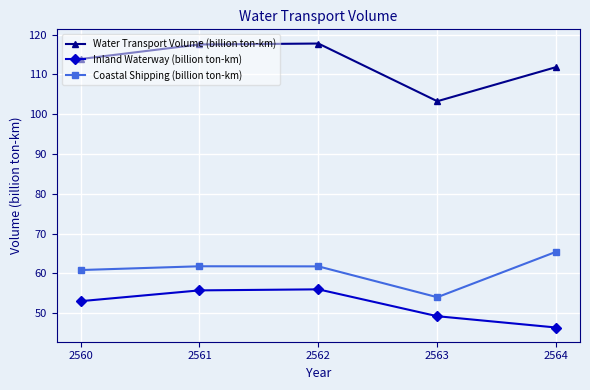

At which category does Coastal Shipping (billion ton-km) reach its first local valley?

2563